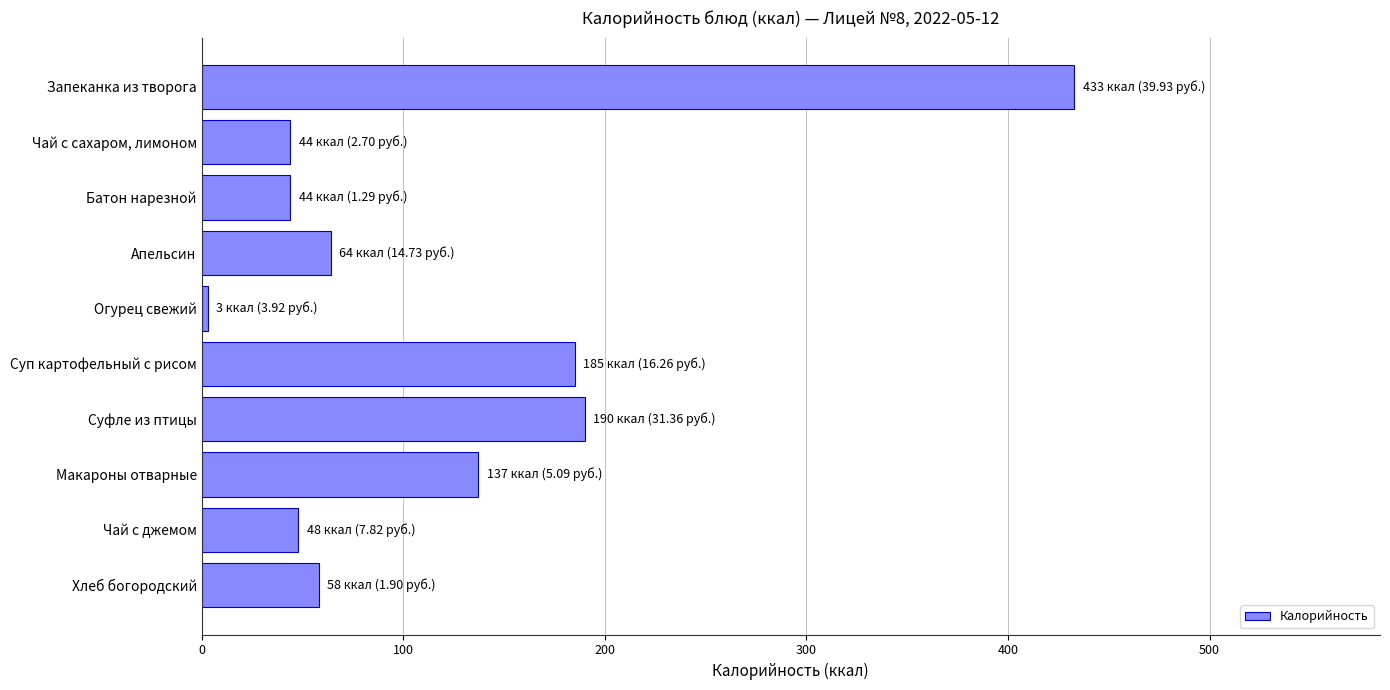

How many distinct data groups are displayed?

1